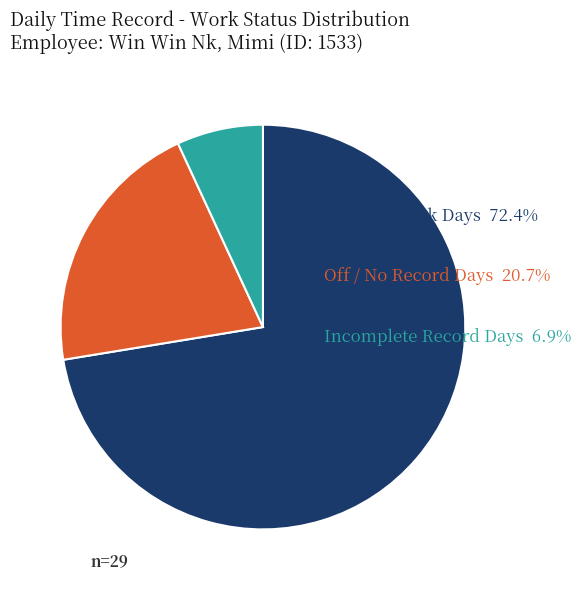

True or false: Off / No Record Days accounts for 30% of the total.

False